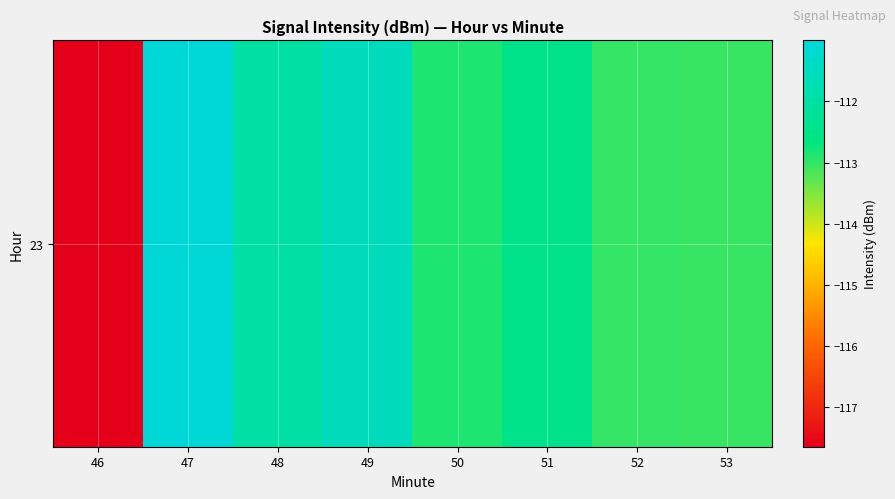

Reading left to right, what are all the values shown in this chart?

46=-117.6	47=-111.0	48=-112.0	49=-111.6	50=-112.9	51=-112.5	52=-113.0	53=-113.1